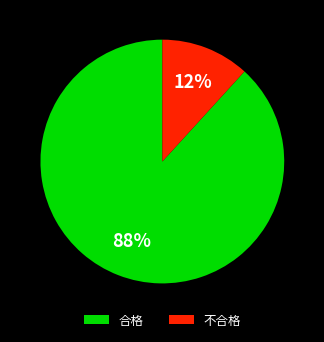

Do 合格 and 不合格 together represent more than half of the pie?

Yes